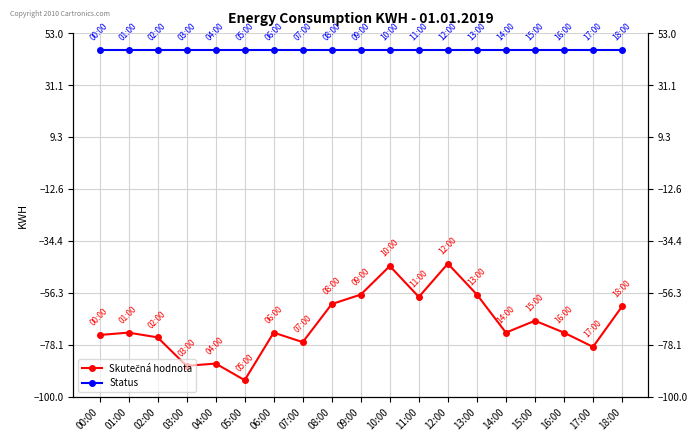

What is the approximate value of Status at 09:00?

46